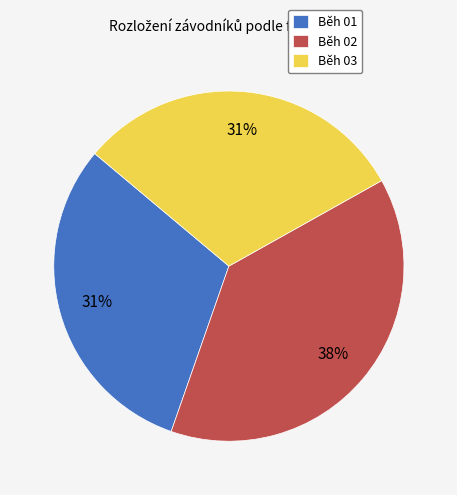

To the nearest percent, what percentage of the pie is Běh 02?

38%